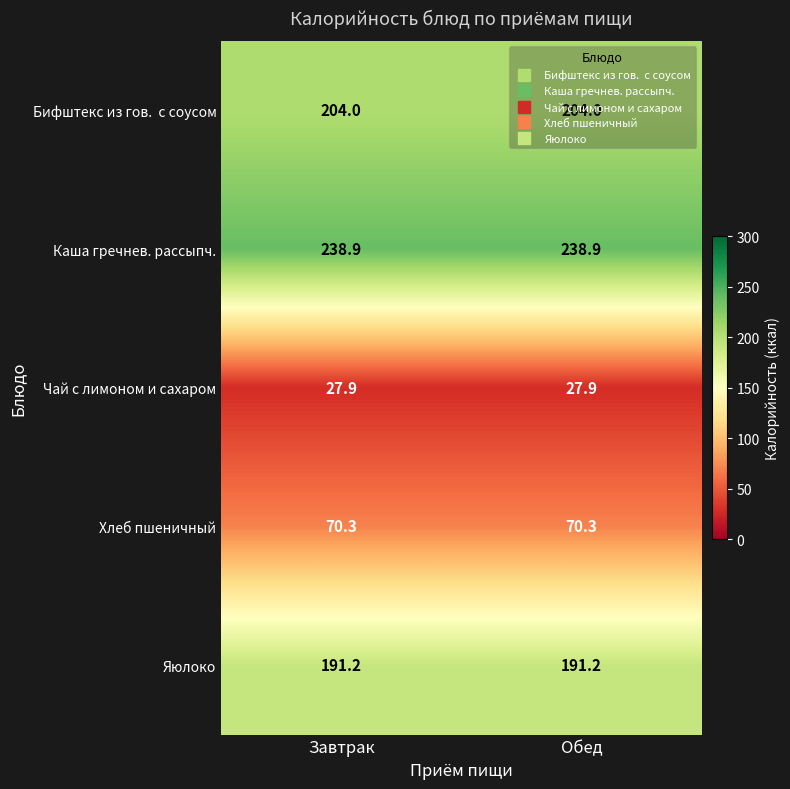

True or false: Яюлоко has a value of 191.2 at Обед.

True